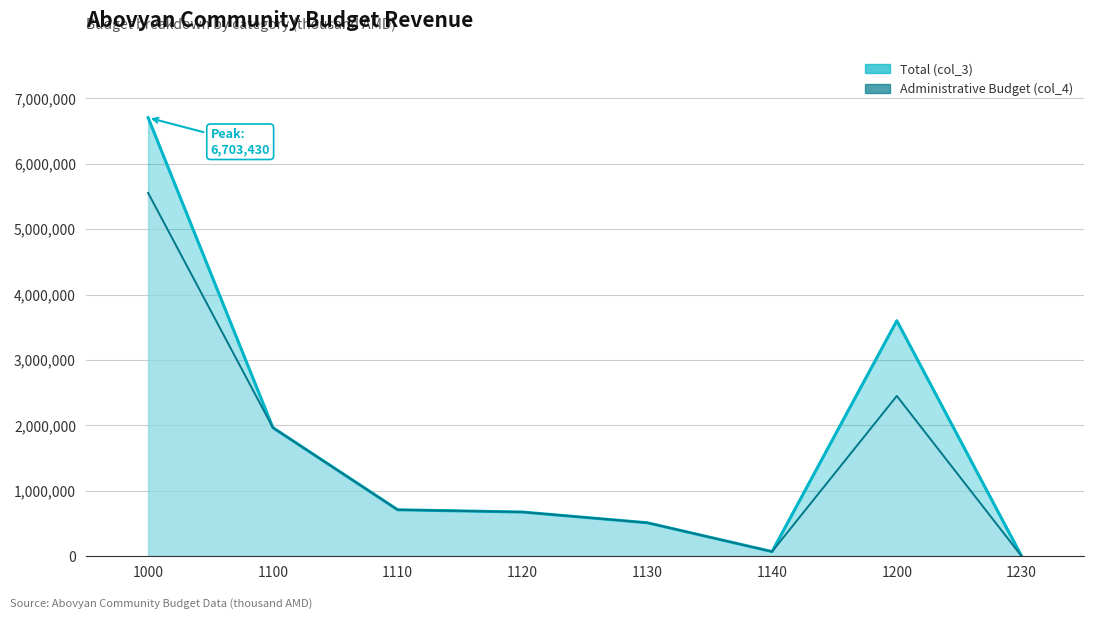

At which label is Total (col_3) closest to 3351715?

1200